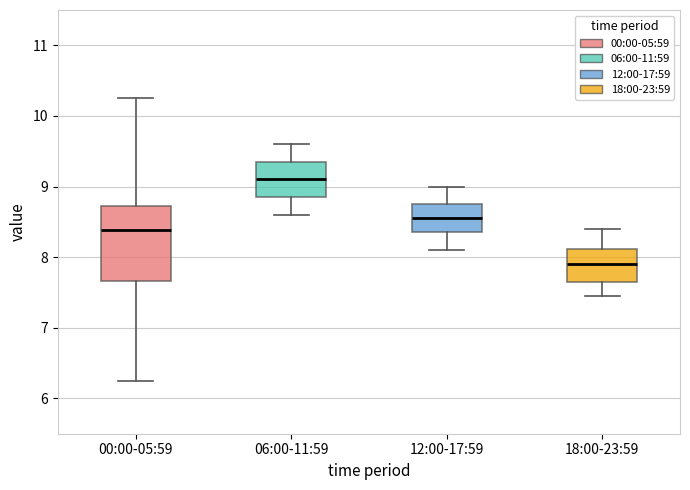

Reading left to right, read every box against the y-axis: the position of its median line, the range the box covers, and the ends of its whiskers. The values are not printed on the chart, so give them approximately, as read against the axis.

00:00-05:59: median 8.4, box 7.7 to 8.7, whiskers 6.3 to 10.3
06:00-11:59: median 9.1, box 8.9 to 9.4, whiskers 8.6 to 9.6
12:00-17:59: median 8.6, box 8.4 to 8.8, whiskers 8.1 to 9.0
18:00-23:59: median 7.9, box 7.7 to 8.1, whiskers 7.5 to 8.4